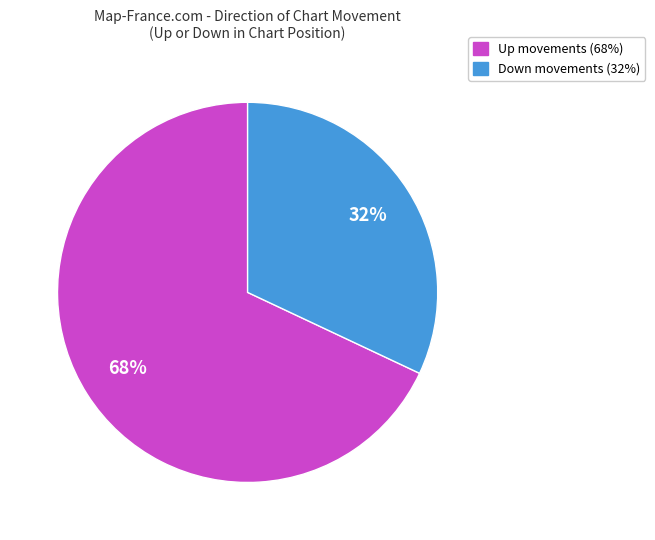

Rank the categories by value from highest to lowest.

Up, Down